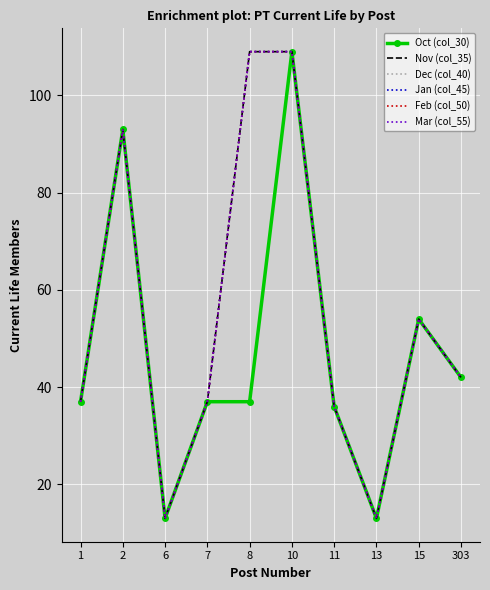

How many interior local peaks does the Feb (col_50) series have?

2